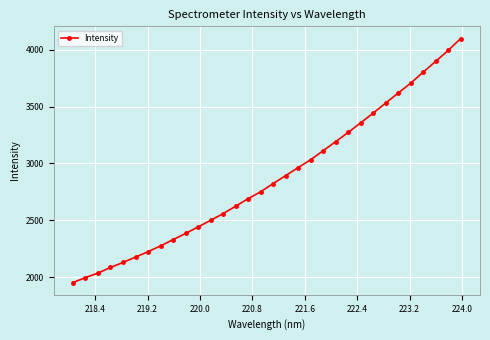

What is the value of the 9th point from the left?

2330.7